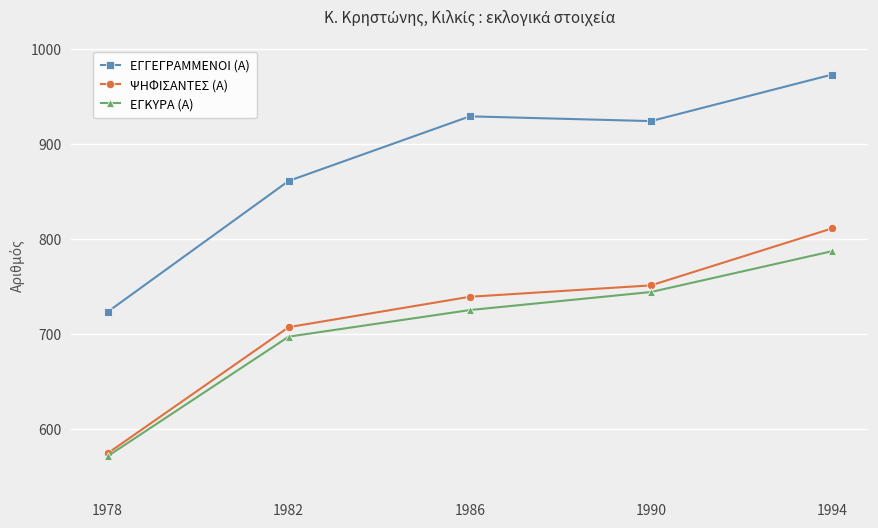

What is the average value of the ΕΓΚΥΡΑ (Α) series?

705